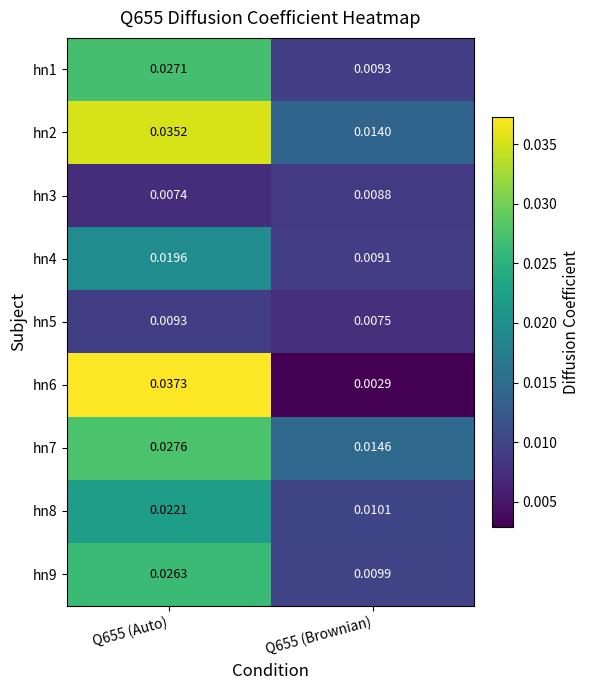

Is the value of hn1 at Q655 (Auto) greater than the value of hn2 at Q655 (Brownian)?

Yes